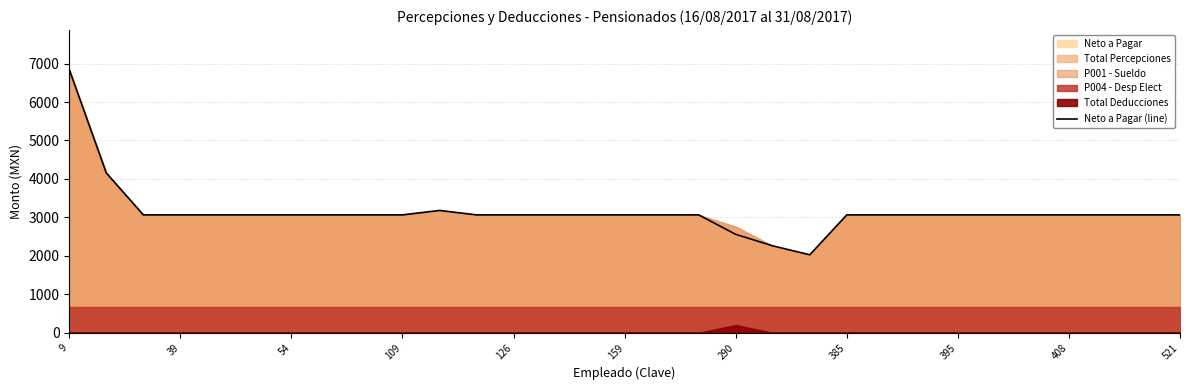

What is the average value?

3149.4